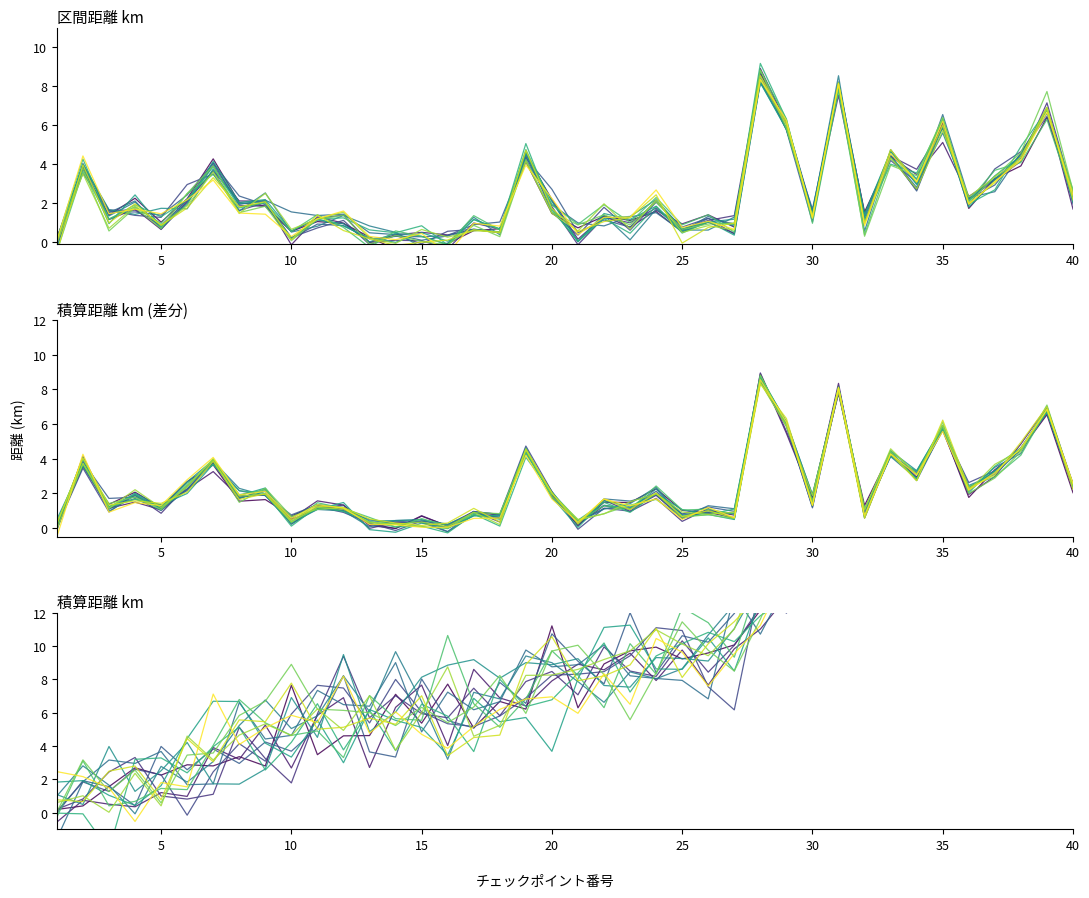

Rank the categories by 区間距離 km value from lowest to highest.

16, 21, 13, 14, 15, 1, 27, 10, 18, 25, 17, 26, 32, 3, 23, 12, 5, 22, 11, 8, 20, 30, 4, 9, 36, 24, 40, 6, 34, 37, 2, 7, 33, 38, 19, 35, 29, 39, 31, 28